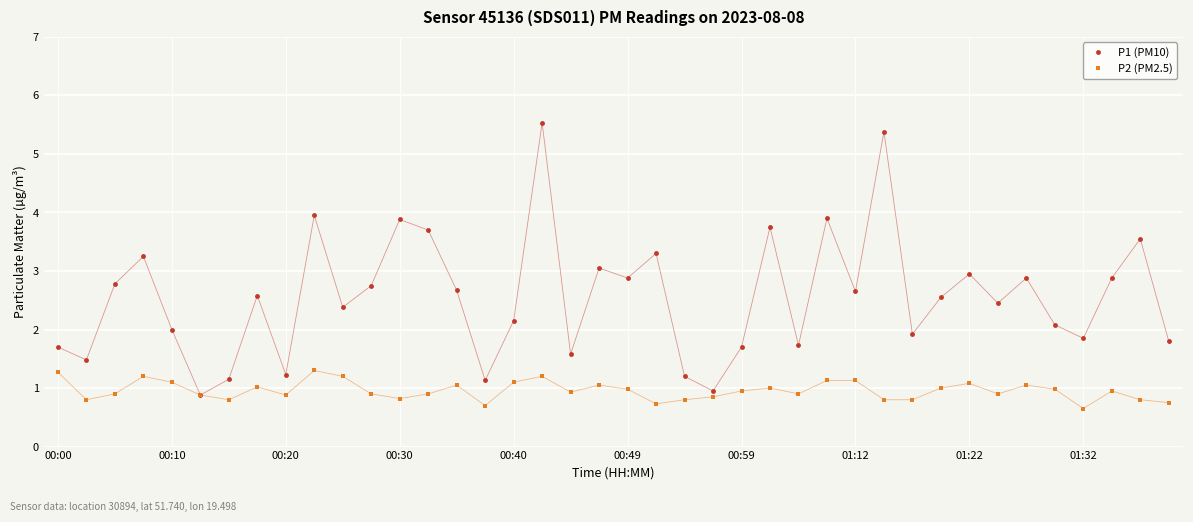

List the series in order of their overall mean, lowest first.

P2 (PM2.5), P1 (PM10)